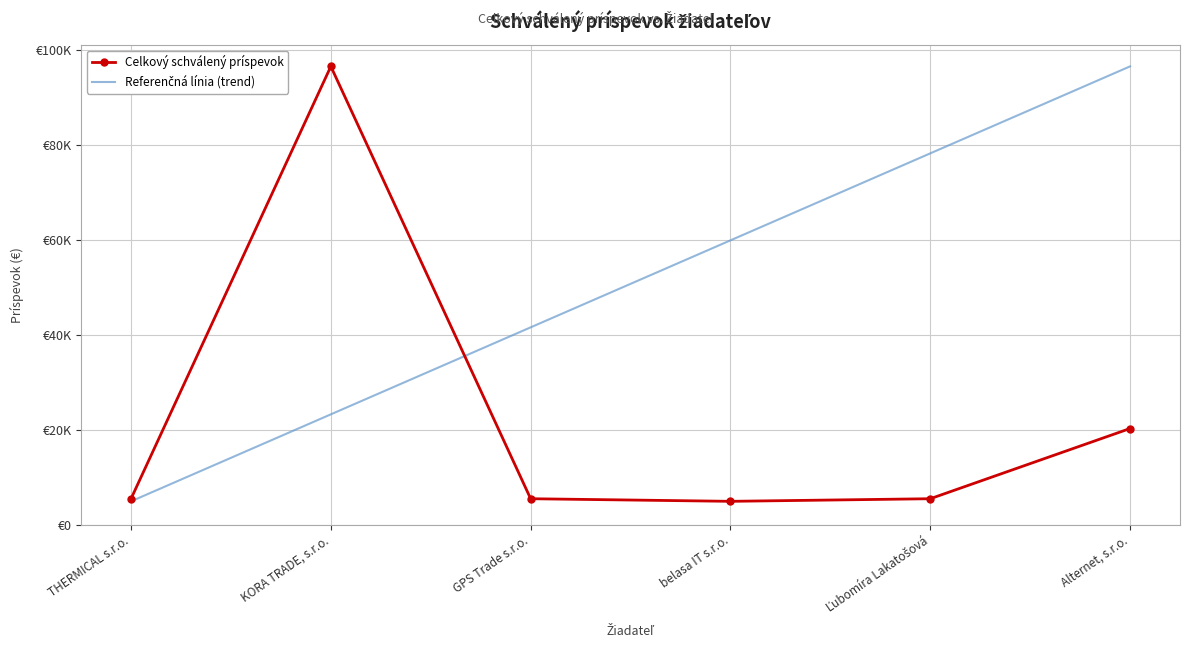

The value of Celkový schválený príspevok at THERMICAL s.r.o. is 5478.5. True or false?

True